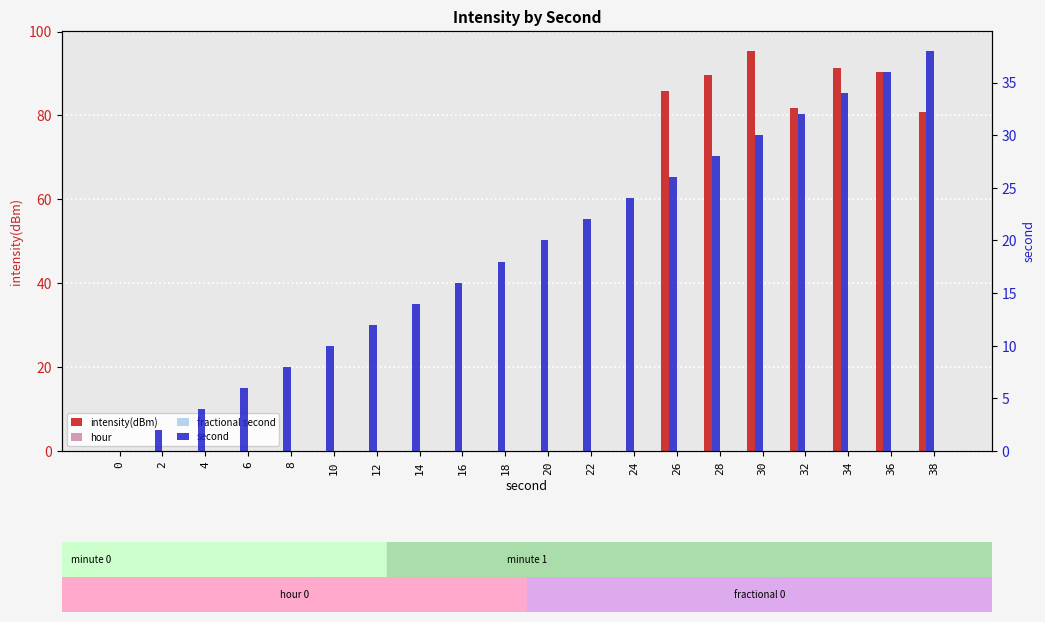

Which category has the highest value across all series?

30